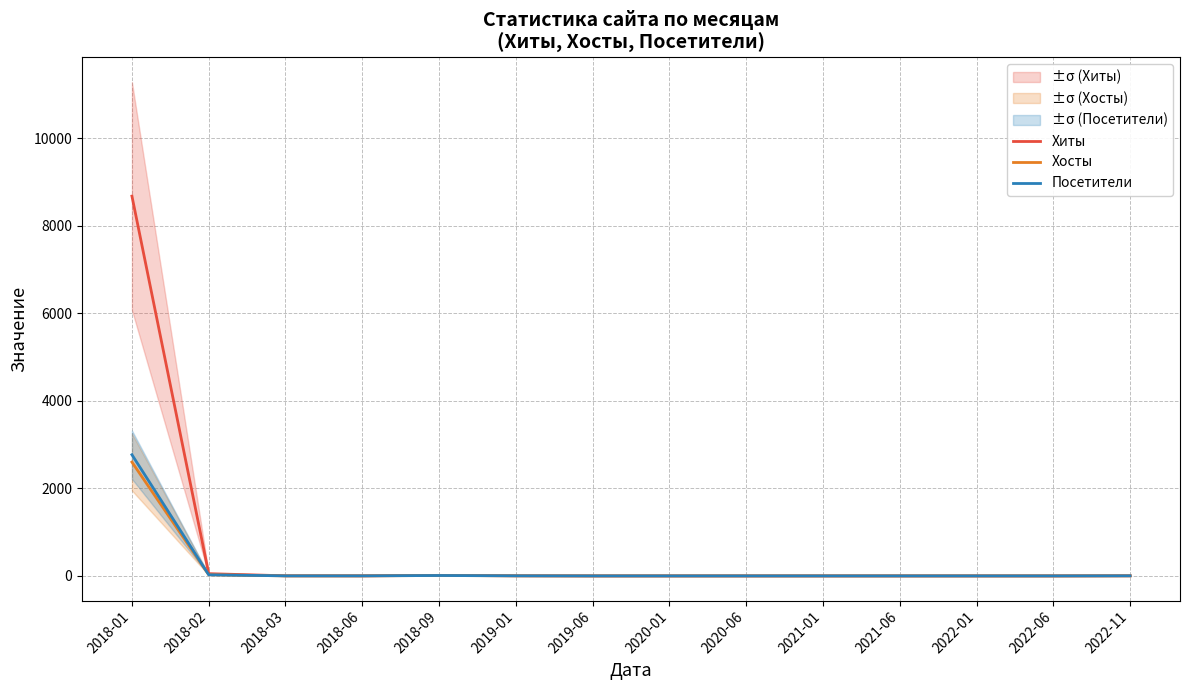

Between 2019-06 and 2022-01, which series saw the biggest shift?

Хиты